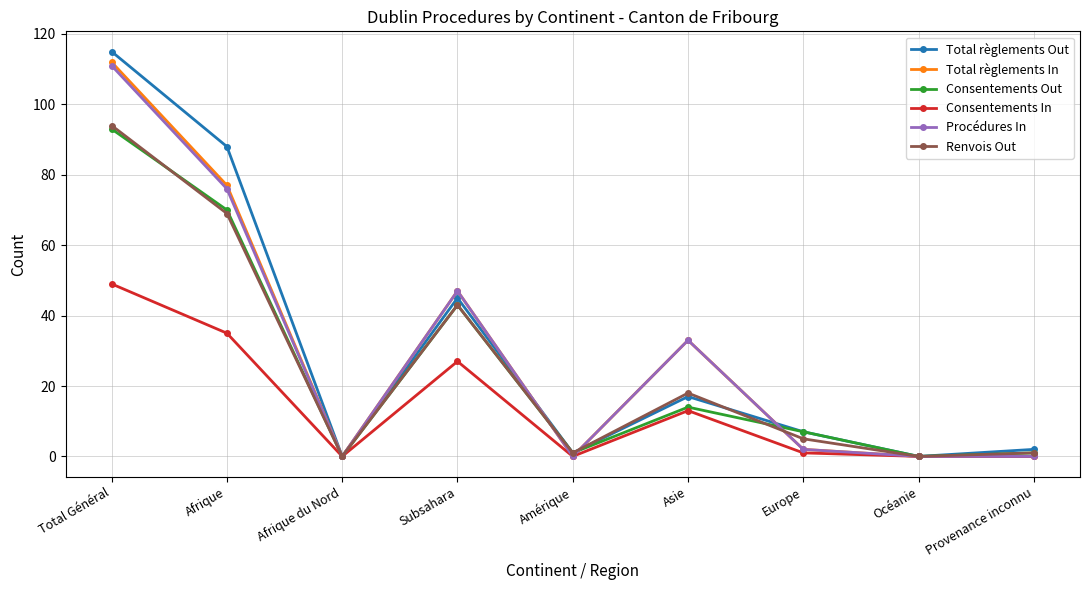

Reading left to right, transcribe all the data shown in this chart.

Total règlements Out: 115	88	0	45	1	17	7	0	2
Total règlements In: 112	77	0	47	0	33	2	0	0
Consentements Out: 93	70	0	43	1	14	7	0	1
Consentements In: 49	35	0	27	0	13	1	0	0
Procédures In: 111	76	0	47	0	33	2	0	0
Renvois Out: 94	69	0	43	1	18	5	0	1